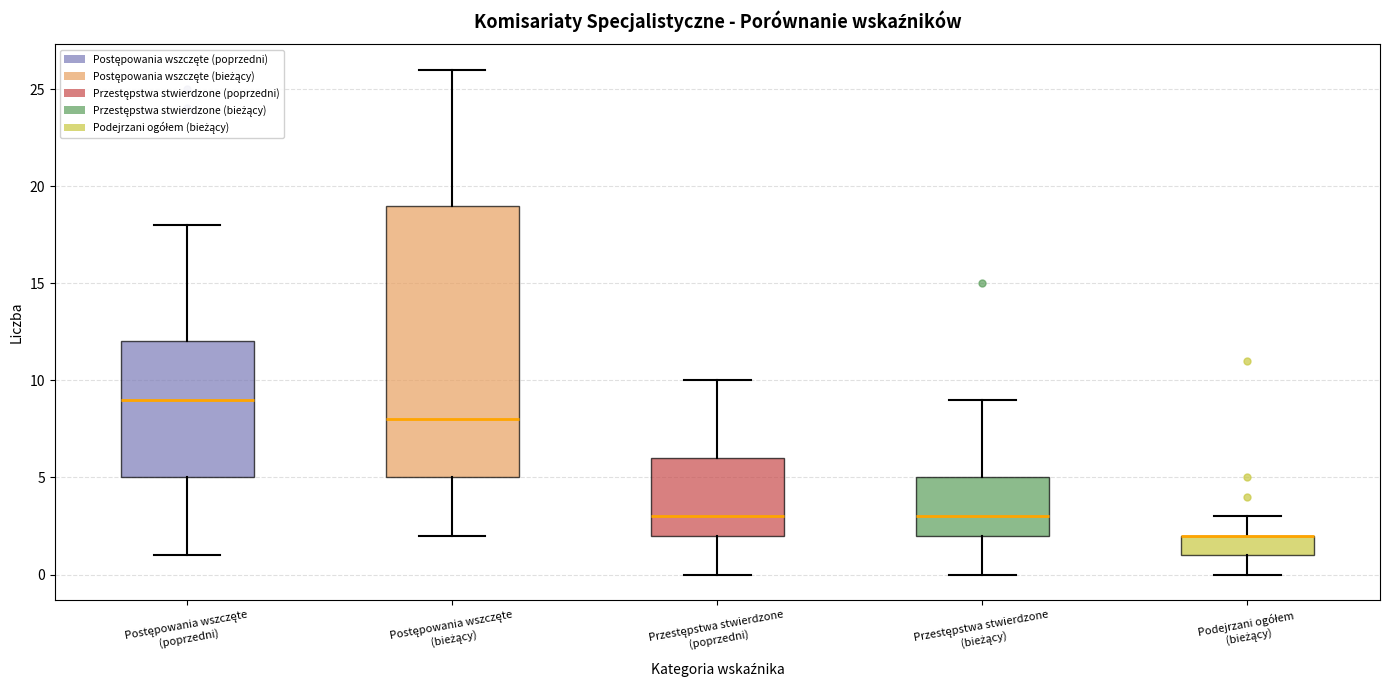

Reading left to right, read every box against the y-axis: the position of its median line, the range the box covers, and the ends of its whiskers. The values are not printed on the chart, so give them approximately, as read against the axis.

Postępowania wszczęte (poprzedni): median 9, box 5 to 12, whiskers 1 to 18
Postępowania wszczęte (bieżący): median 8, box 5 to 19, whiskers 2 to 26
Przestępstwa stwierdzone (poprzedni): median 3, box 2 to 6, whiskers 0 to 10
Przestępstwa stwierdzone (bieżący): median 3, box 2 to 5, whiskers 0 to 9
Podejrzani ogółem (bieżący): median 2 (drawn on the box's upper edge), box 1 to 2, whiskers 0 to 3